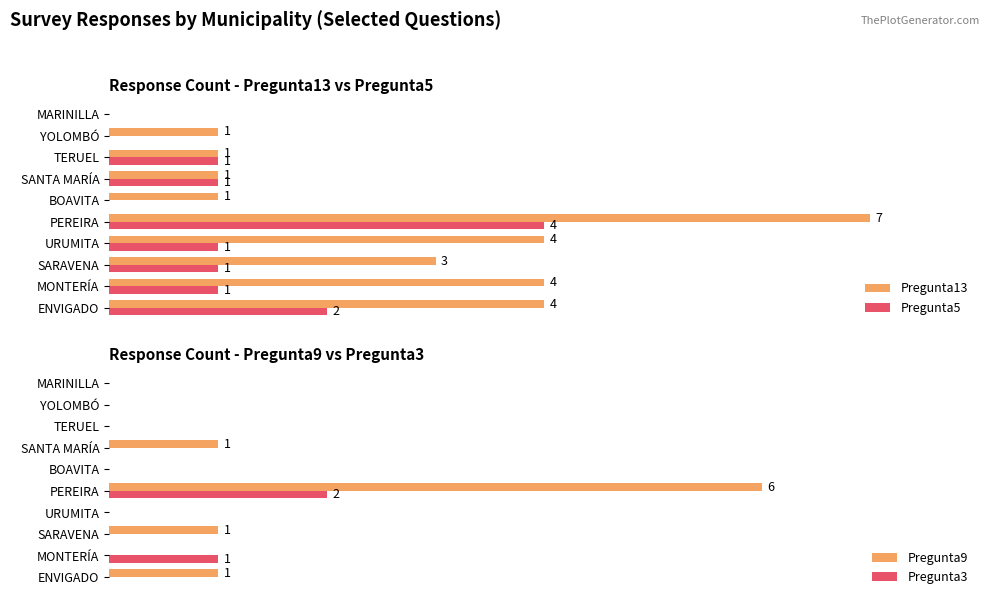

What is the average value of the Pregunta13 series?

3